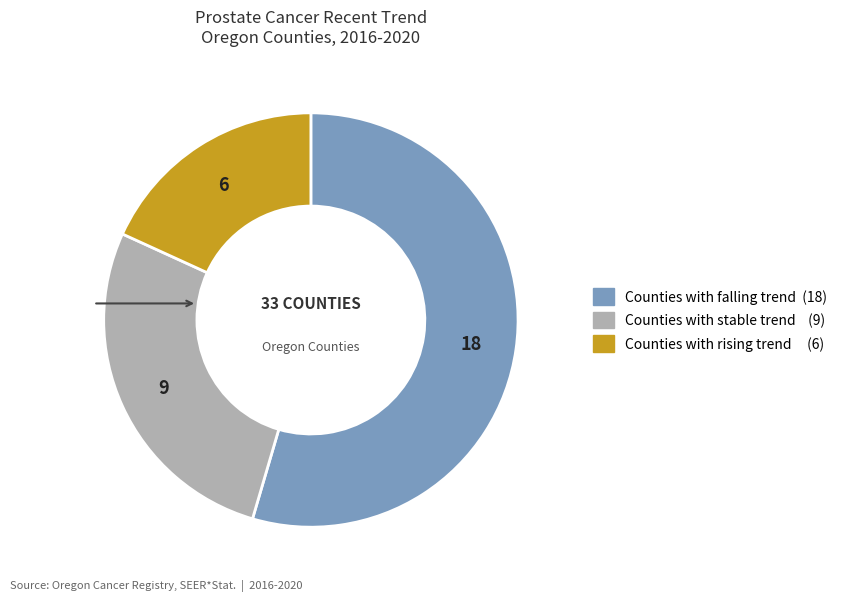

Does any single category account for the majority?

Yes